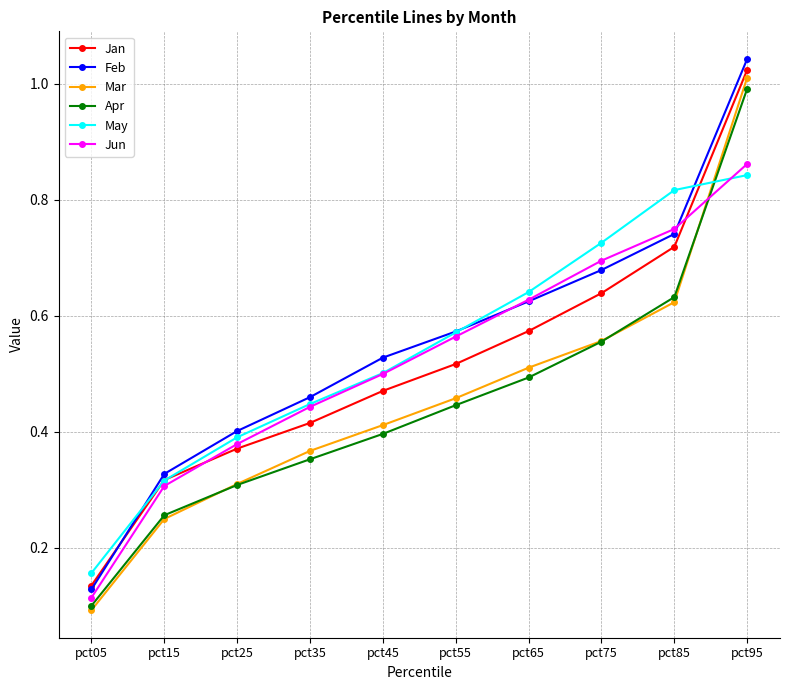

Which label corresponds to the smallest value in the chart?

pct05